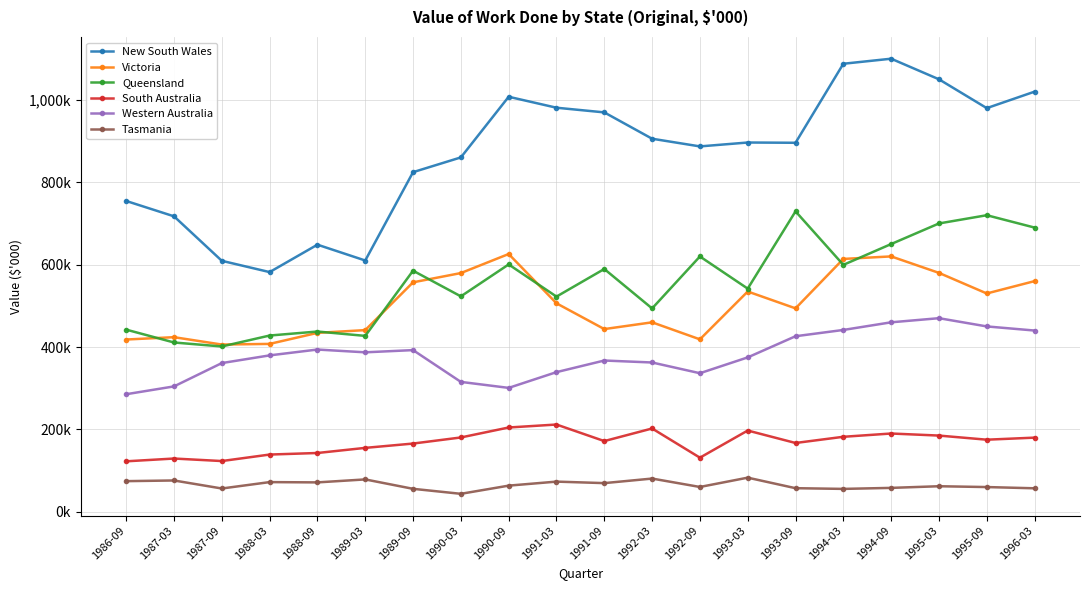

What is the difference between the second highest and second lowest values in the Queensland series?

308995